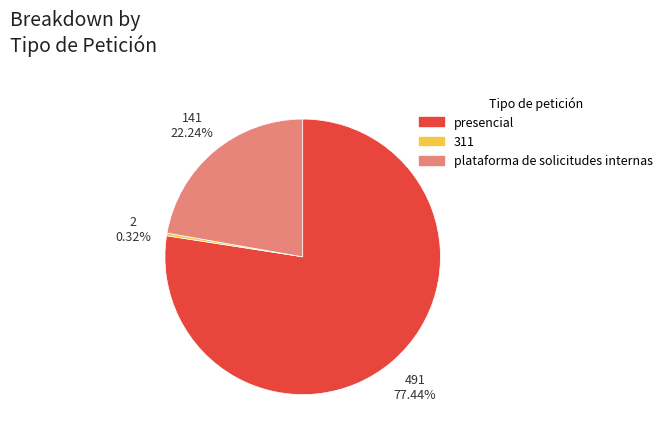

Is it true that presencial is 83% of the pie?

False